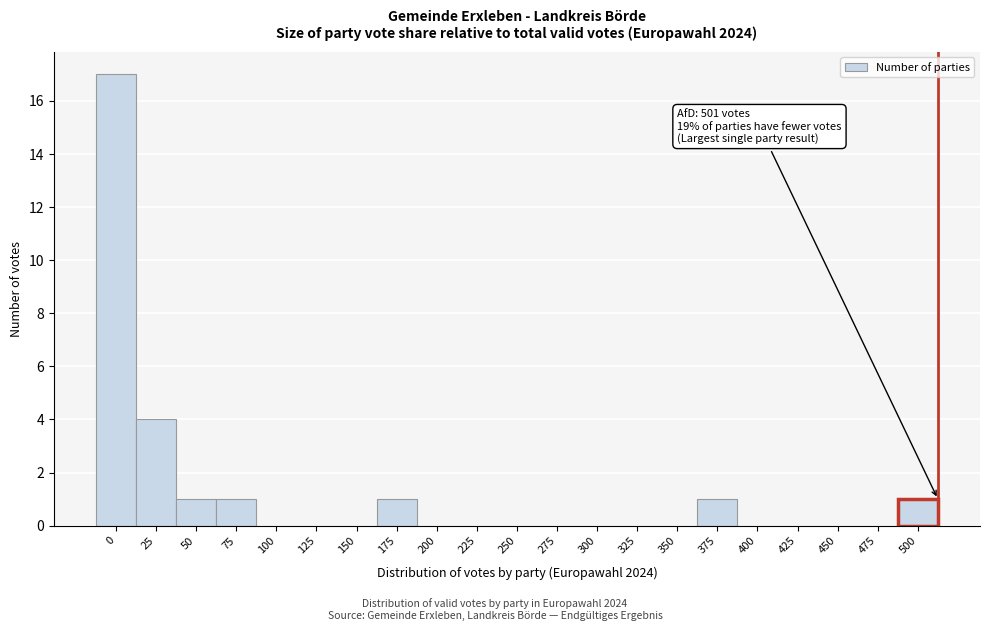

Reading left to right, transcribe all the data shown in this chart.

0=17	25=4	50=1	75=1	100=0	125=0	150=0	175=1	200=0	225=0	250=0	275=0	300=0	325=0	350=0	375=1	400=0	425=0	450=0	475=0	500=1